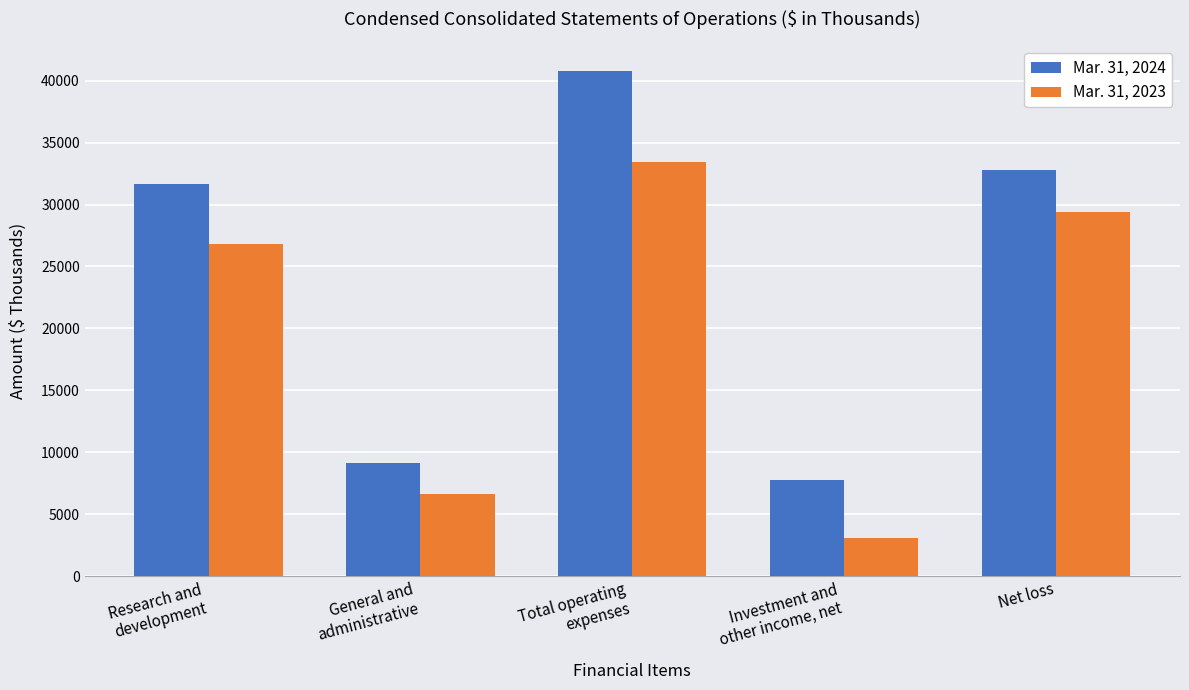

At which label does Mar. 31, 2023 reach its minimum?

Investment and
other income, net